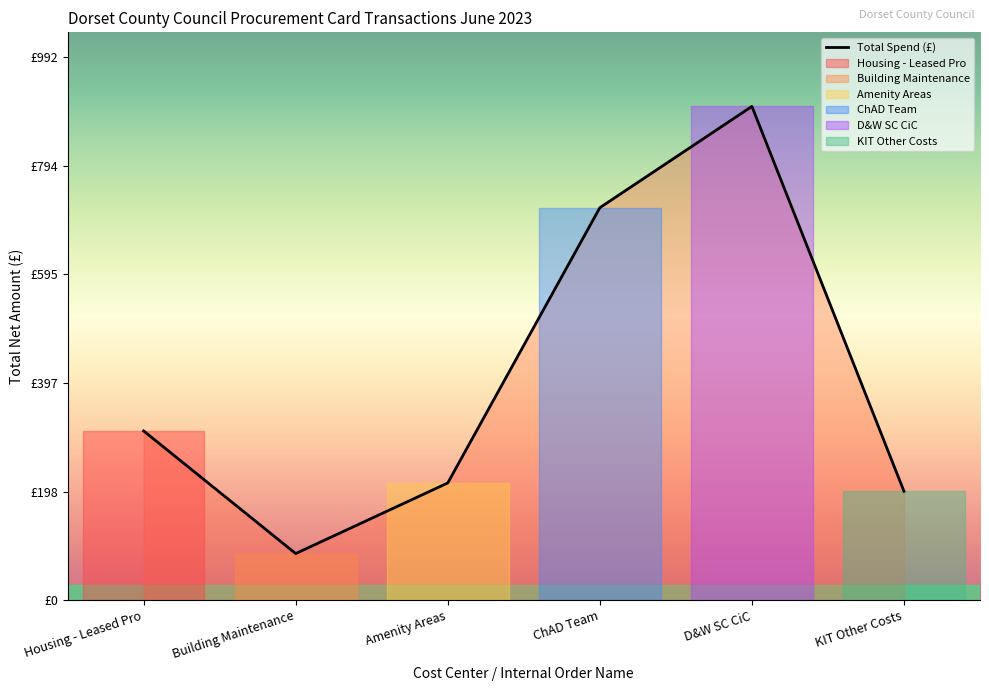

List the labels in order of value, smallest first.

Building Maintenance, KIT Other Costs, Amenity Areas, Housing - Leased Pro, ChAD Team, D&W SC CiC